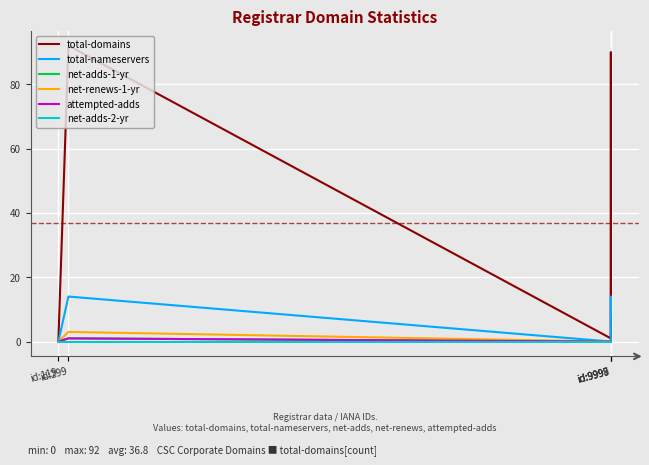

At which label is total-domains closest to 46?

id:9998